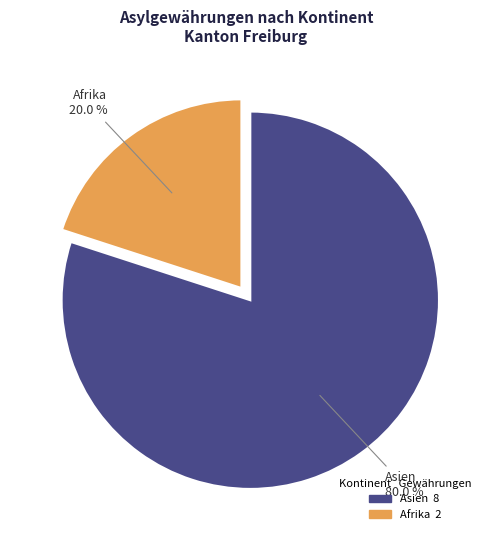

Is there any slice that represents more than half of the pie?

Yes